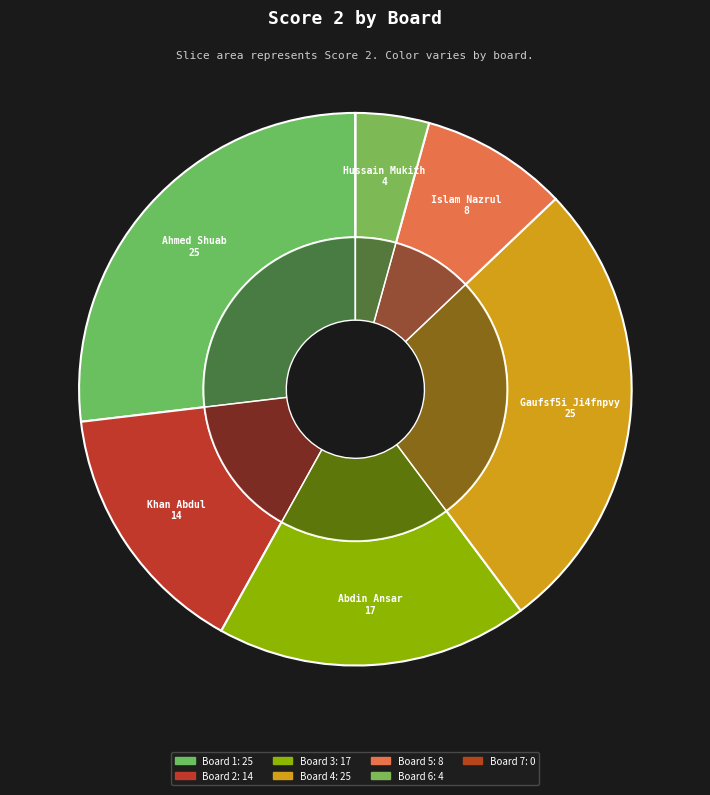

What is the total percentage of Board 3 and Board 5?

26.9%